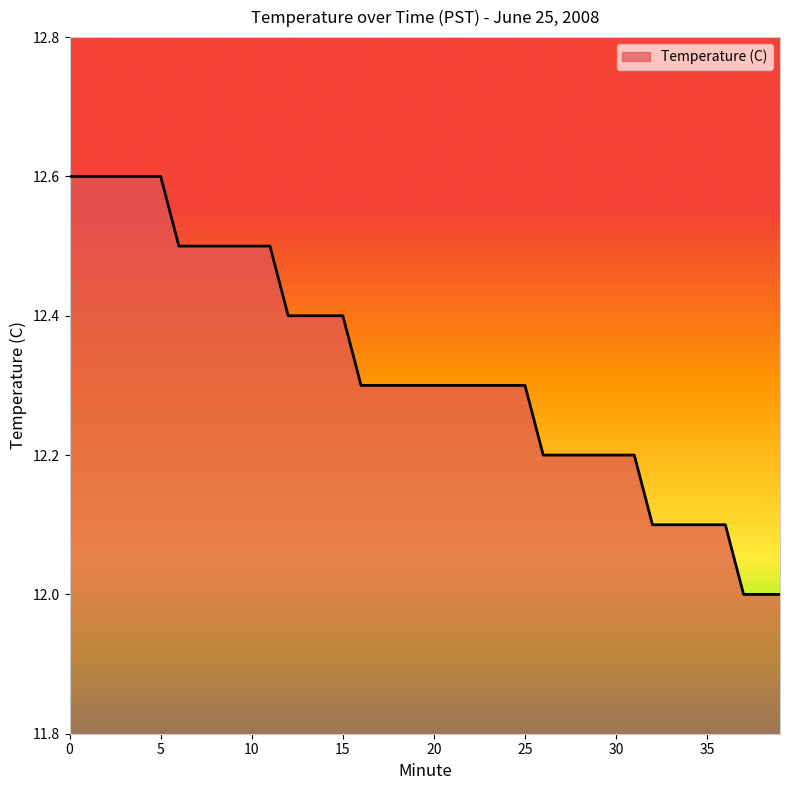

What is the difference between the maximum and minimum values?

0.6